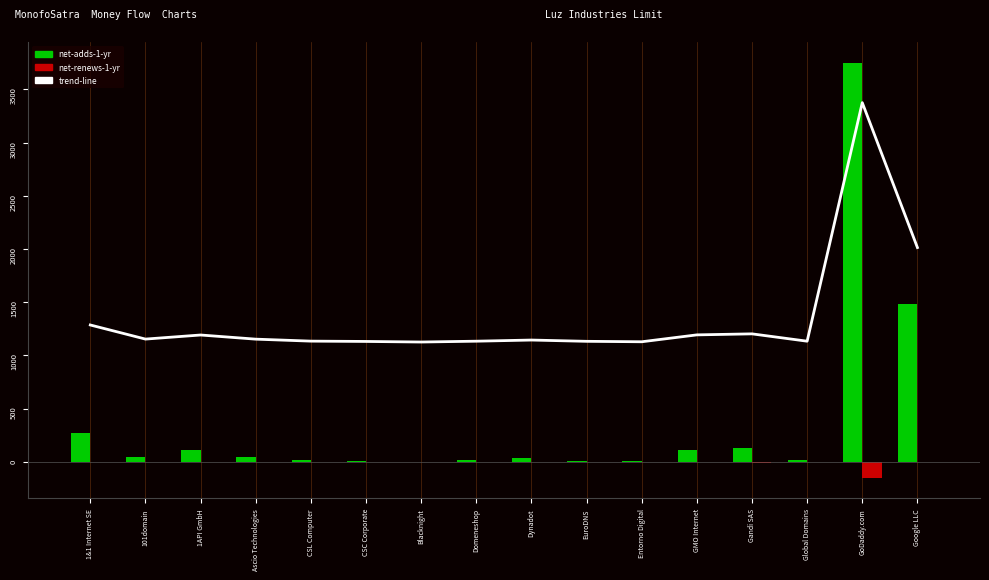

Which series has the largest total across all categories?

trend-line